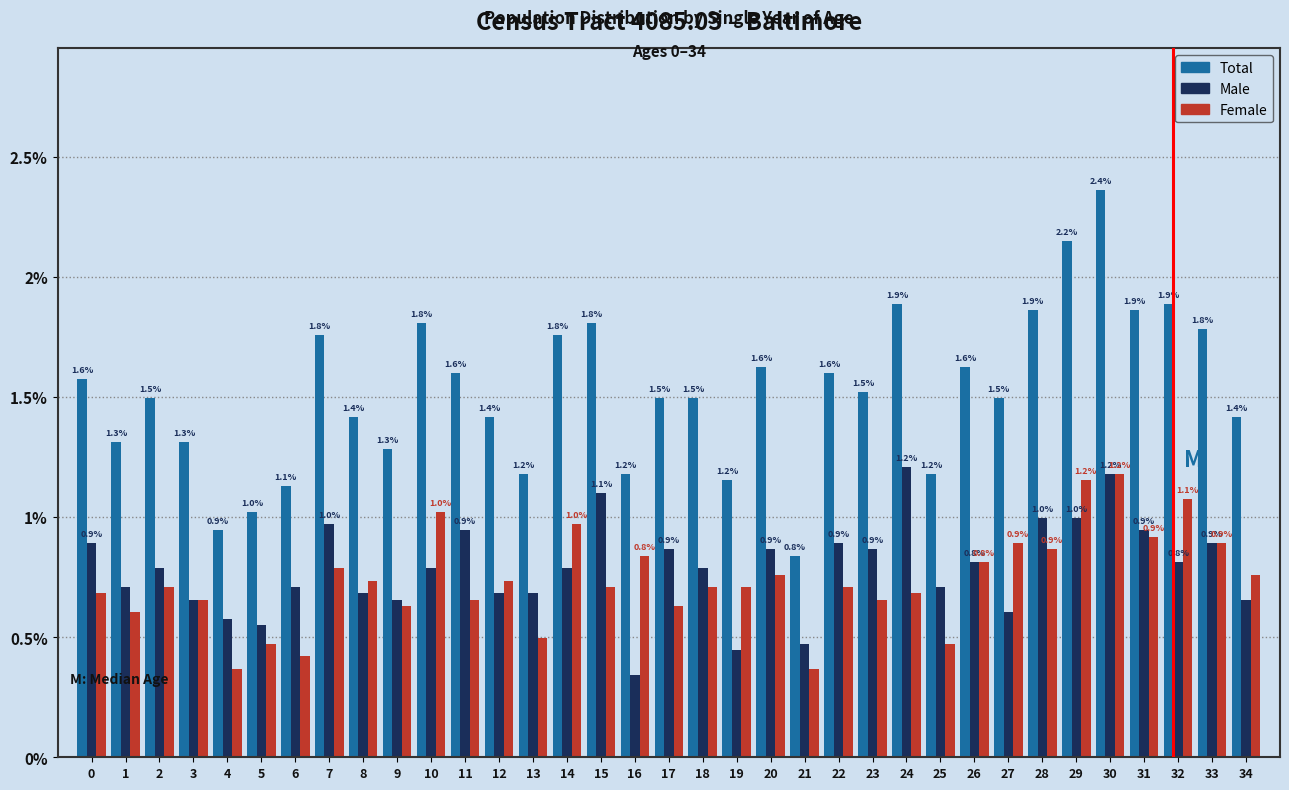

What is the sum of the Male values at 13 and 28?

1.7